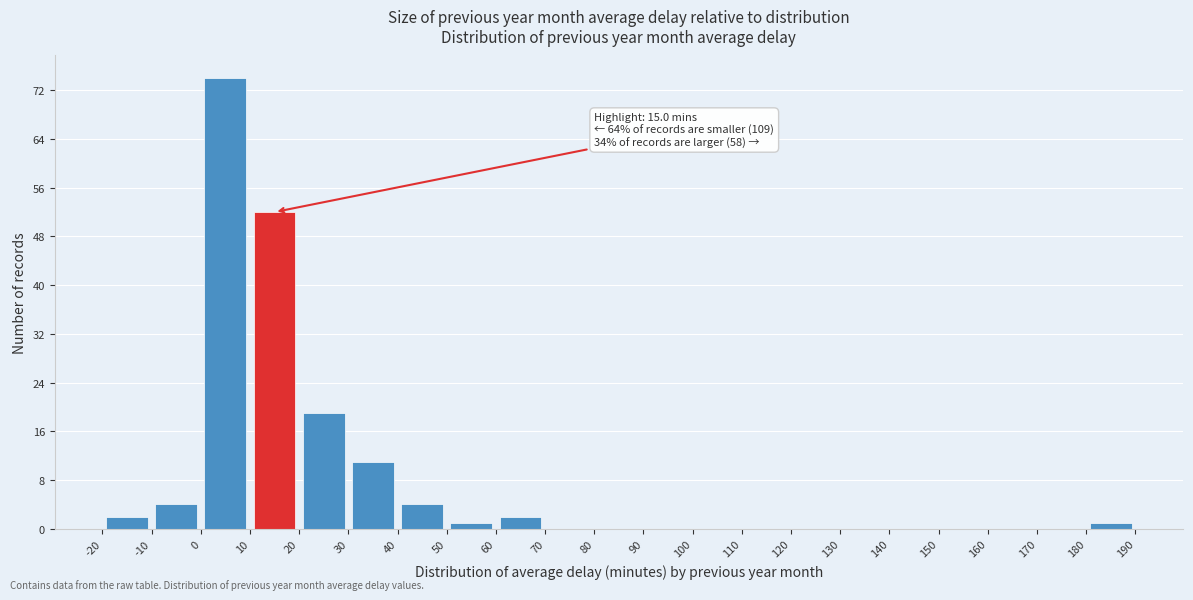

Which range on the x-axis has the tallest bar?

0 to 10